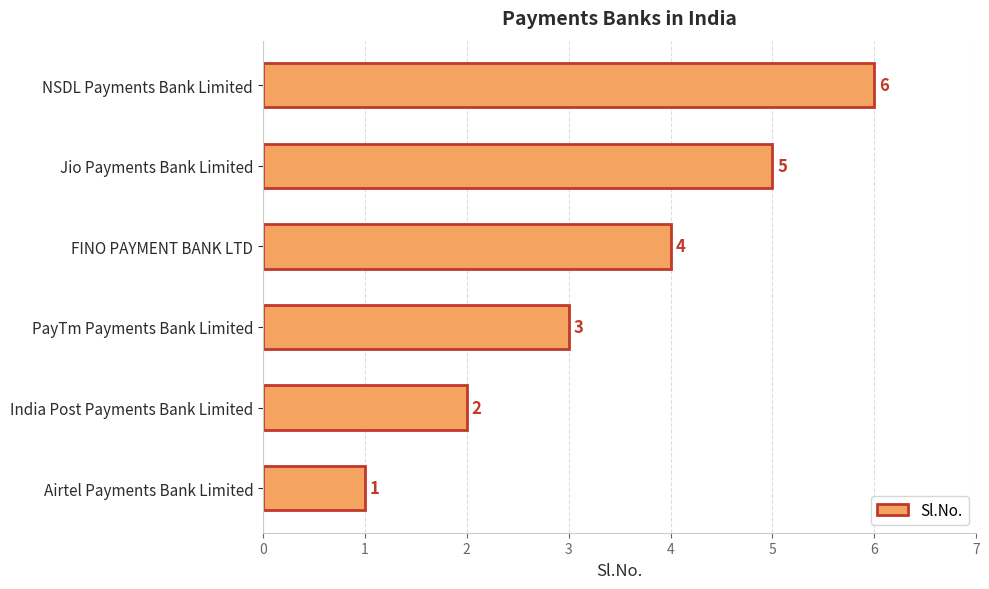

What is the approximate value at PayTm Payments Bank Limited?

3